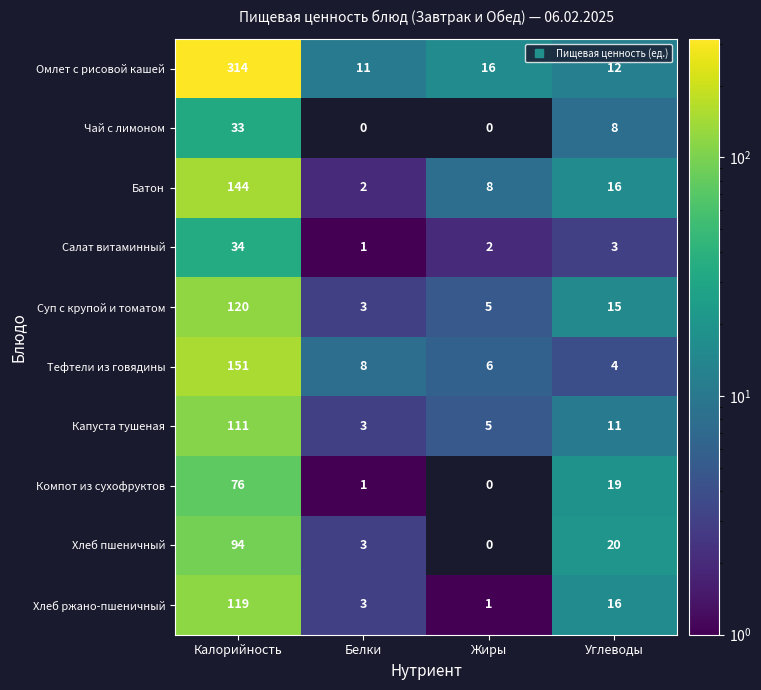

What is the difference between the highest and lowest values at Белки?

11